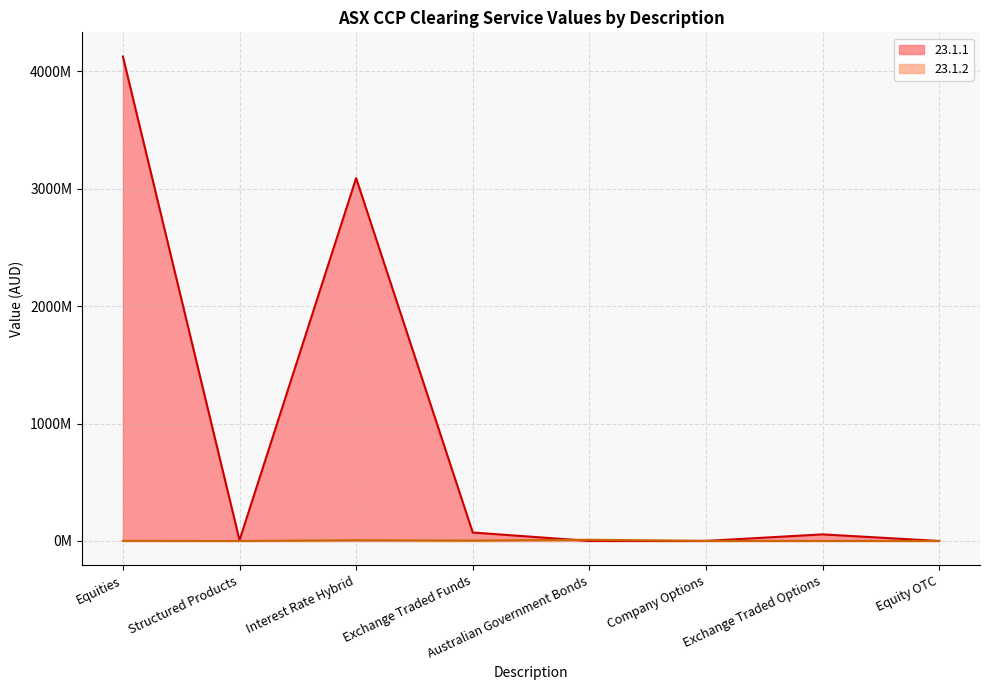

What are all the series names shown in the legend?

23.1.1, 23.1.2